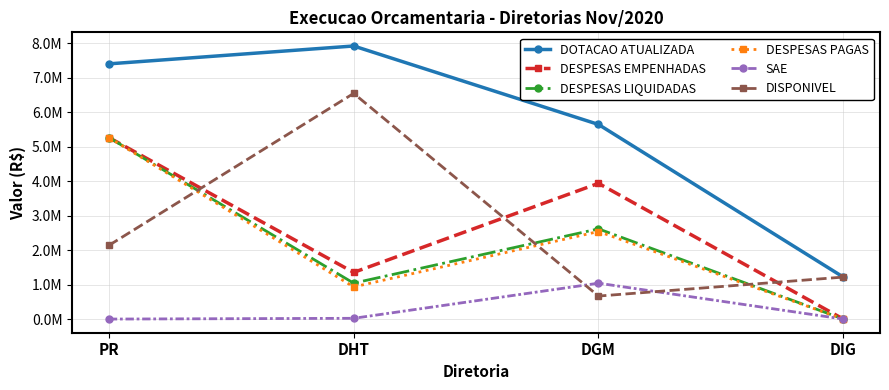

What are all the series names shown in the legend?

DOTACAO ATUALIZADA, DESPESAS EMPENHADAS, DESPESAS LIQUIDADAS, DESPESAS PAGAS, SAE, DISPONIVEL